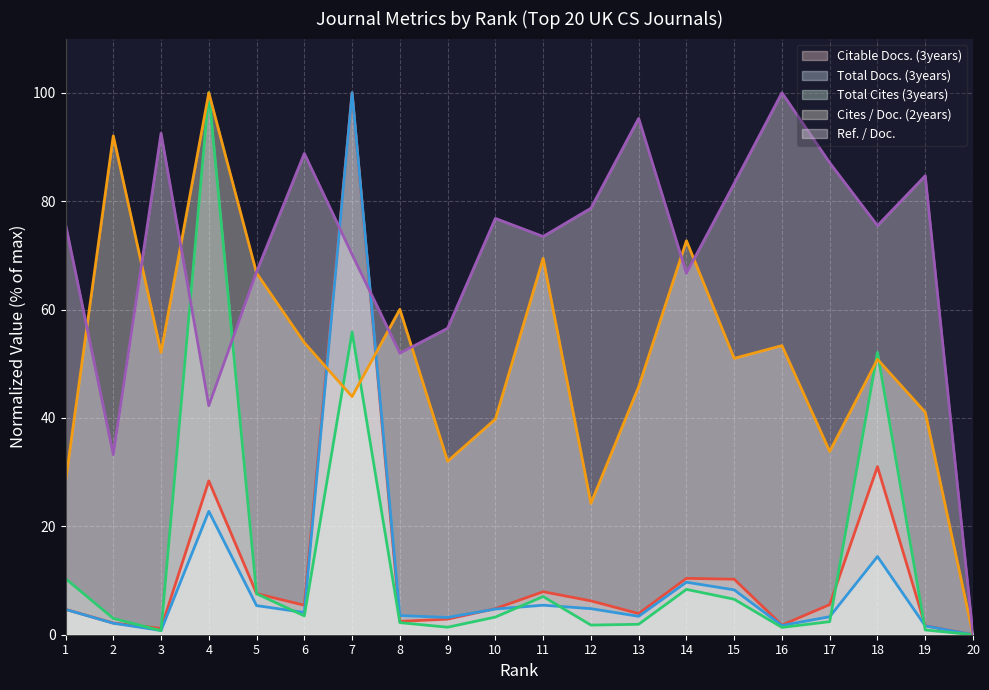

Which series ends up on top after the final intersection of Ref. / Doc. and Citable Docs. (3years)?

Ref. / Doc.